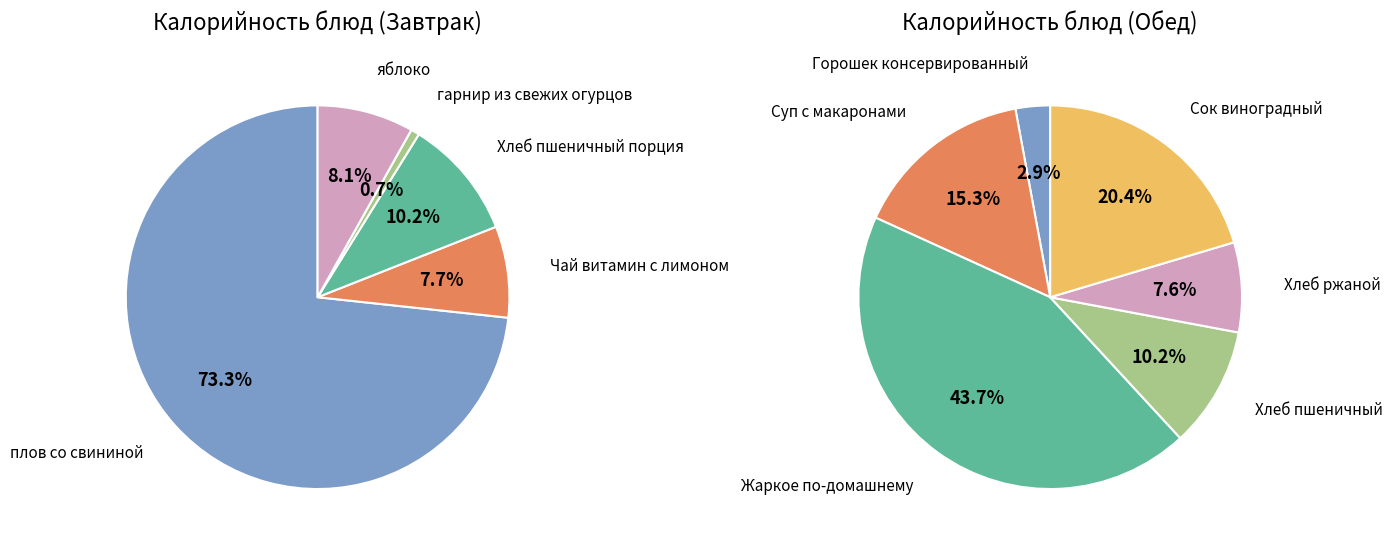

What is the change in value from плов со свининой to яблоко?

-449